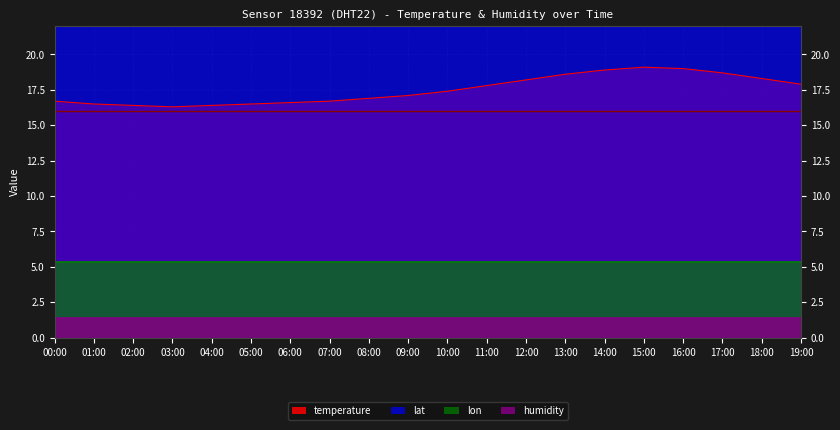

Between 08:00 and 19:00, which series saw the biggest shift?

temperature